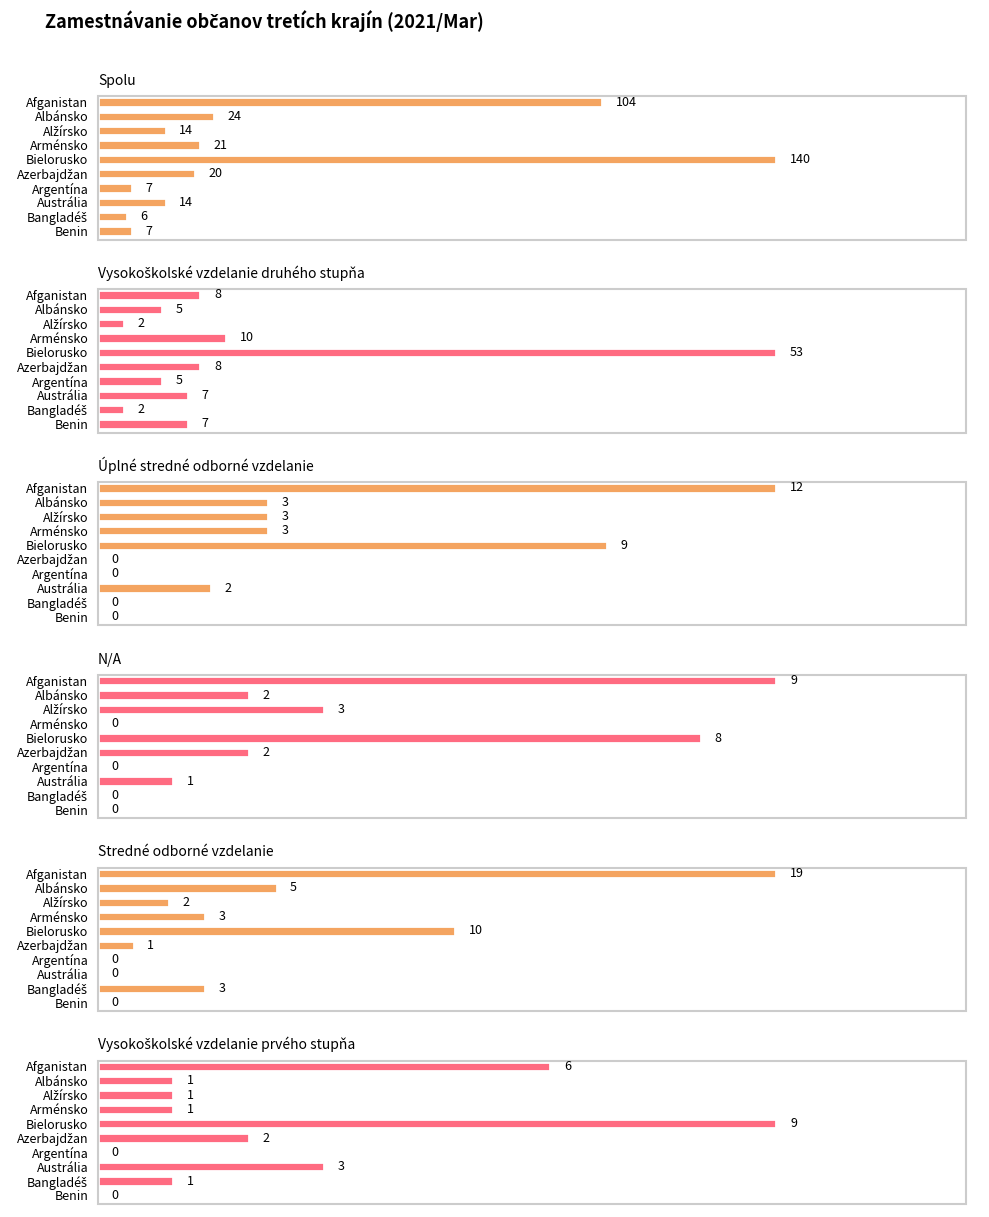

Reading right to left, list all the values displayed in this chart.

Spolu: 7	6	14	7	20	140	21	14	24	104
Vysokoškolské vzdelanie druhého stupňa: 7	2	7	5	8	53	10	2	5	8
Úplné stredné odborné vzdelanie: 0	0	2	0	0	9	3	3	3	12
N/A: 0	0	1	0	2	8	0	3	2	9
Stredné odborné vzdelanie: 0	3	0	0	1	10	3	2	5	19
Vysokoškolské vzdelanie prvého stupňa: 0	1	3	0	2	9	1	1	1	6